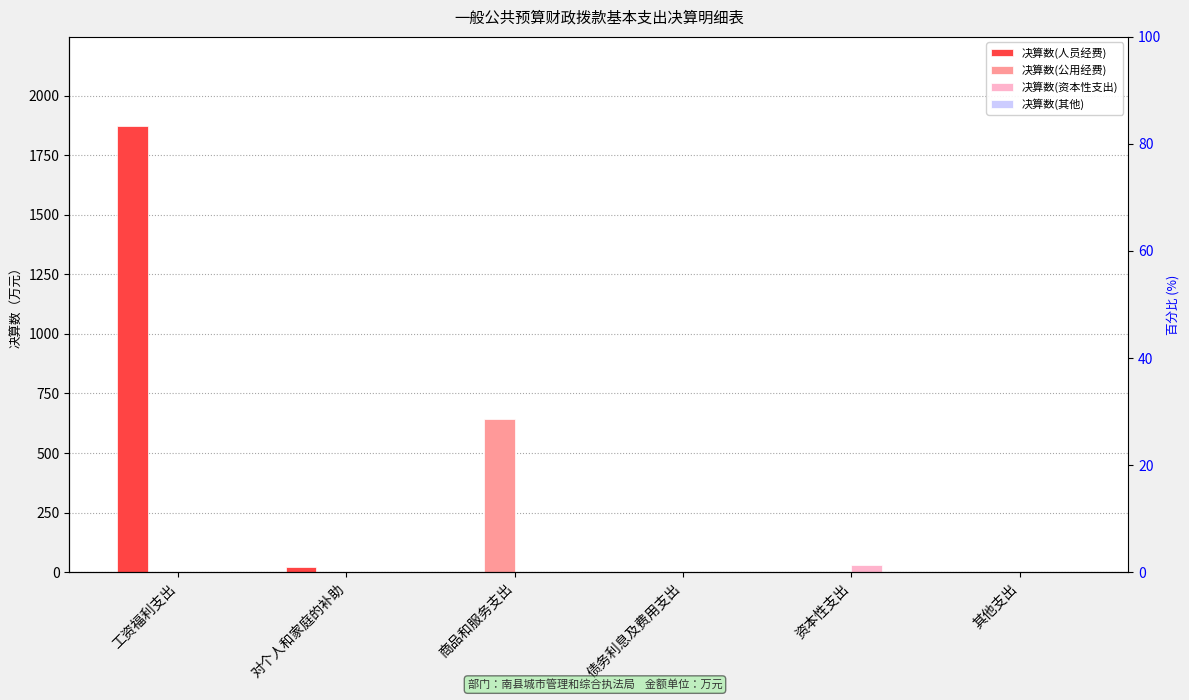

Which category has the lowest value across all series?

商品和服务支出